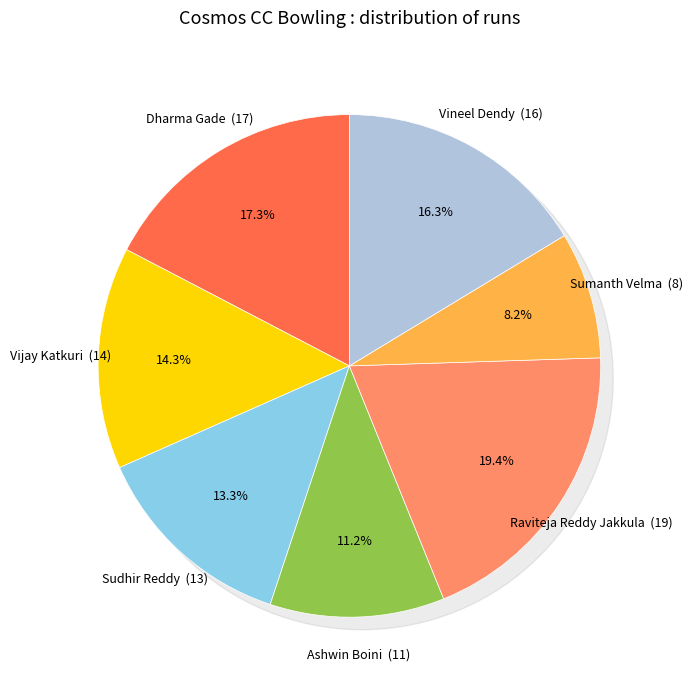

Combined, what portion of the pie is Raviteja Reddy Jakkula and Vineel Dendy?

35.7%